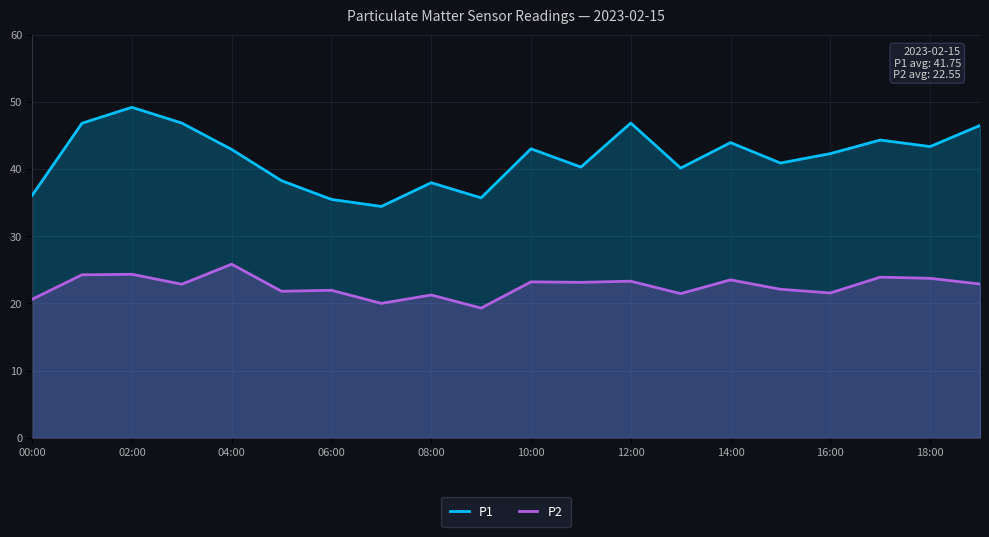

Reading left to right, extract all data points from this chart.

P1: 36.1	46.8	49.2	46.8	42.9	38.2	35.5	34.4	38.0	35.7	43.0	40.3	46.8	40.1	43.9	40.9	42.3	44.3	43.3	46.5
P2: 20.6	24.2	24.3	22.9	25.8	21.8	21.9	20.0	21.2	19.3	23.2	23.1	23.3	21.4	23.5	22.1	21.6	23.9	23.7	22.9